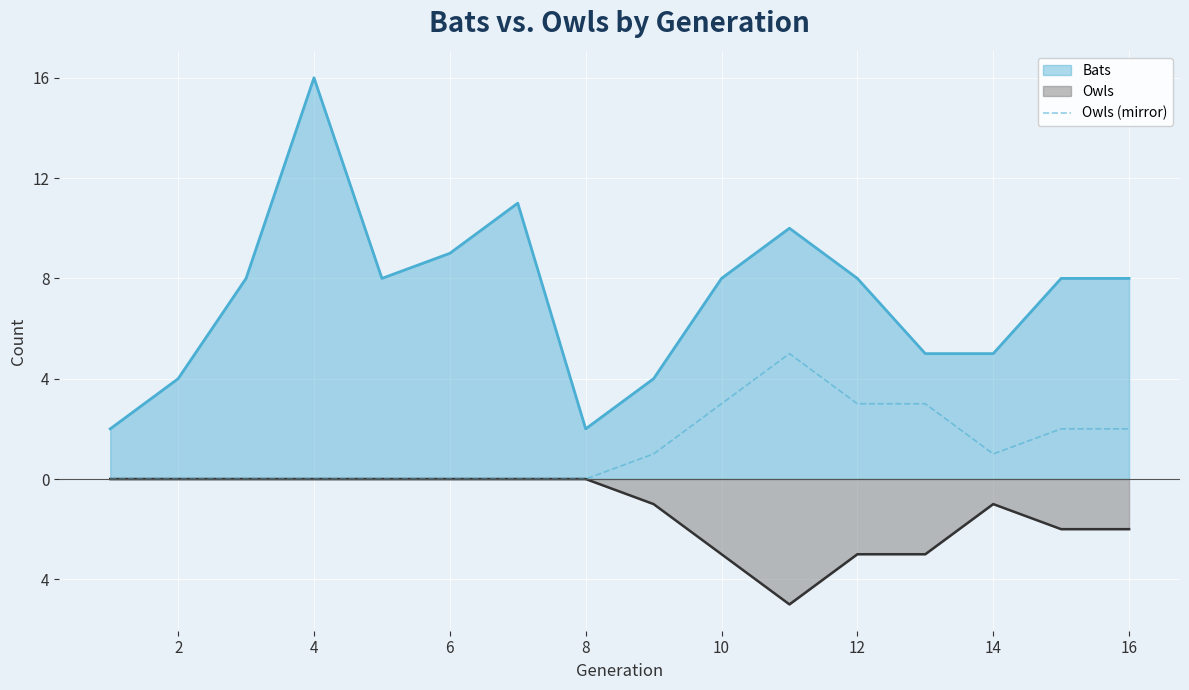

How many positive values are there?

8